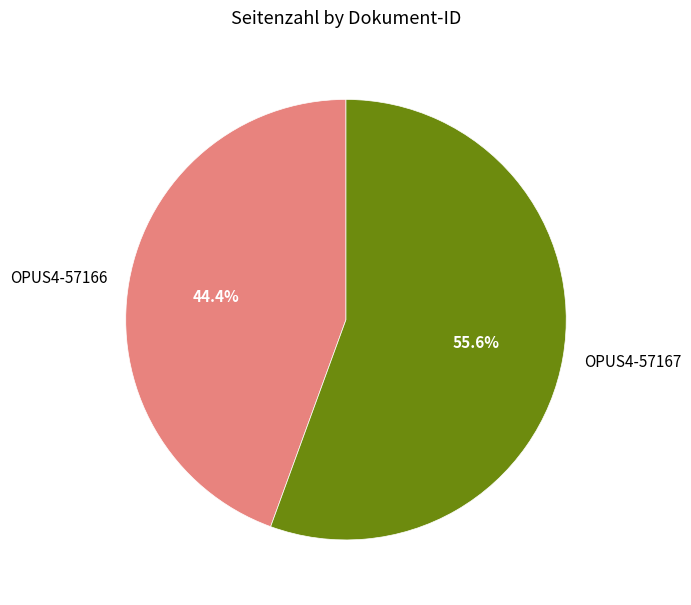

Combined, do OPUS4-57167 and OPUS4-57166 account for over 50%?

Yes